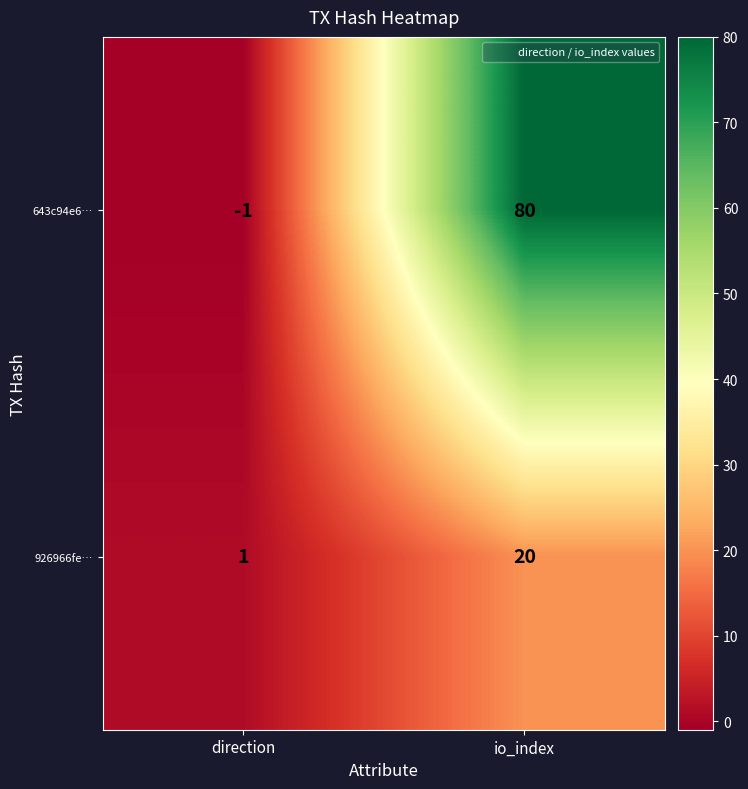

The 643c94e6… series shows -1 at direction. True or false?

True